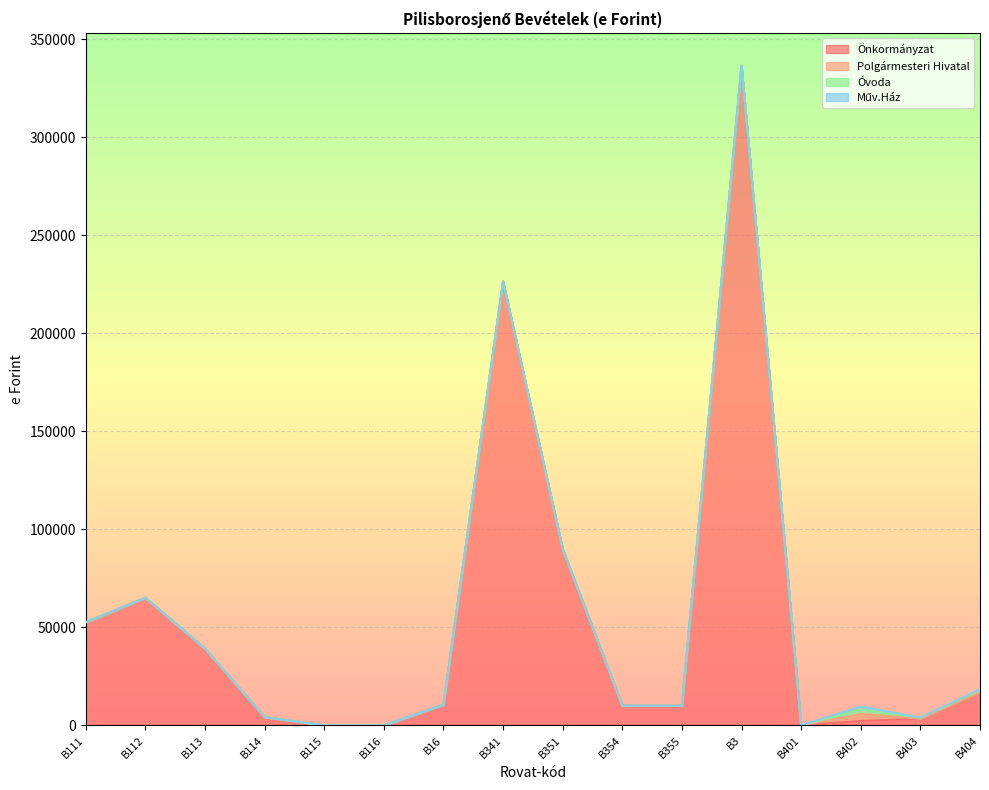

Reading left to right, transcribe all the data shown in this chart.

Önkormányzat: B111=52553	B112=65078	B113=39119	B114=4178	B115=0	B116=0	B16=10526	B341=226389	B351=90000	B354=10000	B355=10010	B3=336399	B401=0	B402=2215	B403=3443	B404=17039
Polgármesteri Hivatal: B111=0	B112=0	B113=0	B114=0	B115=0	B116=0	B16=0	B341=0	B351=0	B354=0	B355=0	B3=0	B401=0	B402=3500	B403=0	B404=0
Óvoda: B111=0	B112=0	B113=0	B114=0	B115=0	B116=0	B16=0	B341=0	B351=0	B354=0	B355=0	B3=0	B401=0	B402=2367	B403=484	B404=900
Műv.Ház: B111=0	B112=0	B113=0	B114=0	B115=0	B116=0	B16=0	B341=0	B351=0	B354=0	B355=0	B3=0	B401=0	B402=1500	B403=0	B404=500